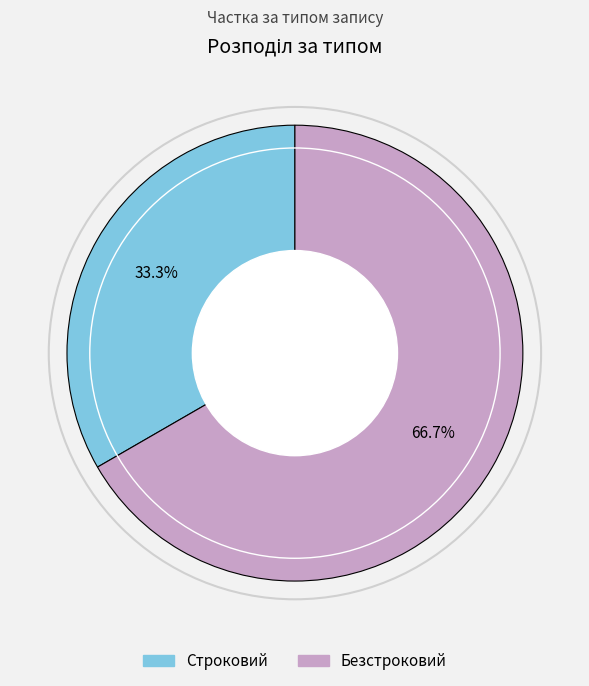

Combined, do Строковий and Безстроковий account for over 50%?

Yes